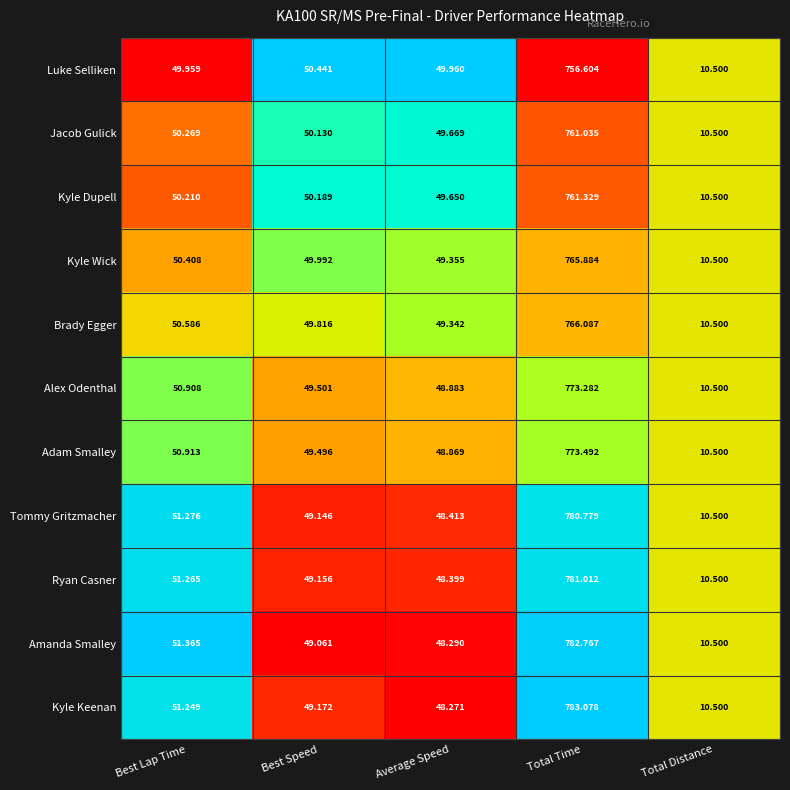

Rank the categories by Alex Odenthal value from lowest to highest.

Total Distance, Average Speed, Best Speed, Best Lap Time, Total Time